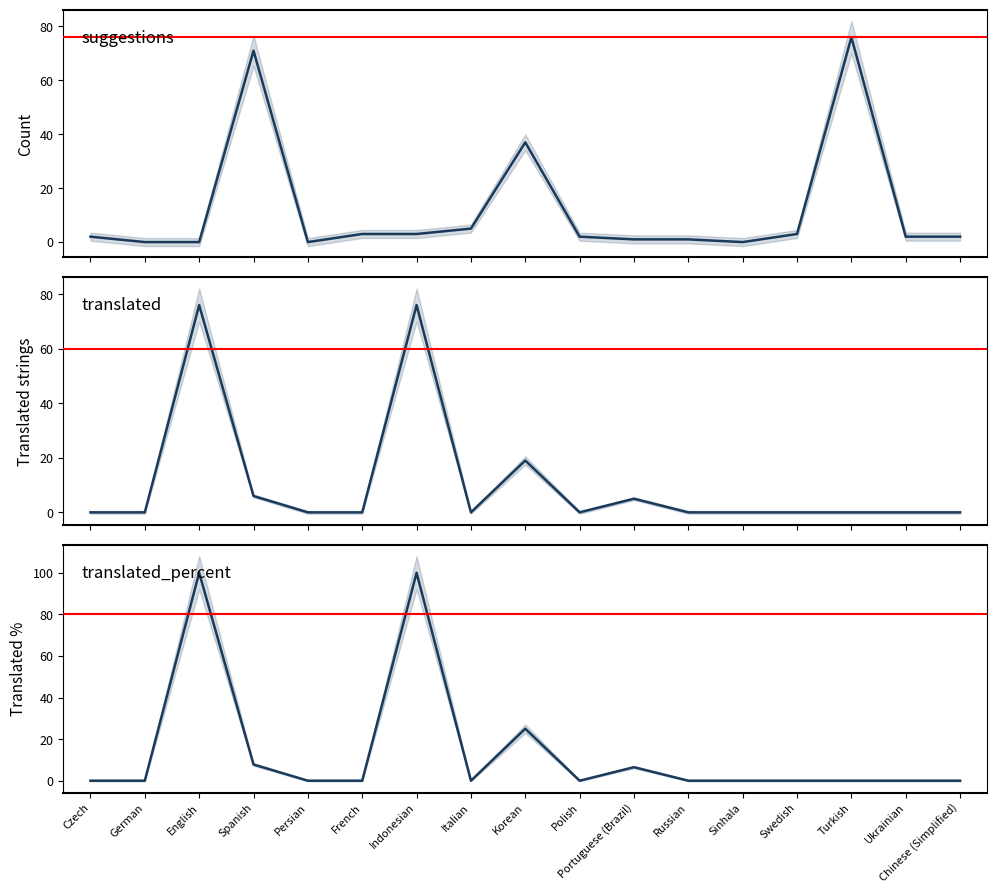

Which series changed the most between Spanish and Indonesian?

translated_percent